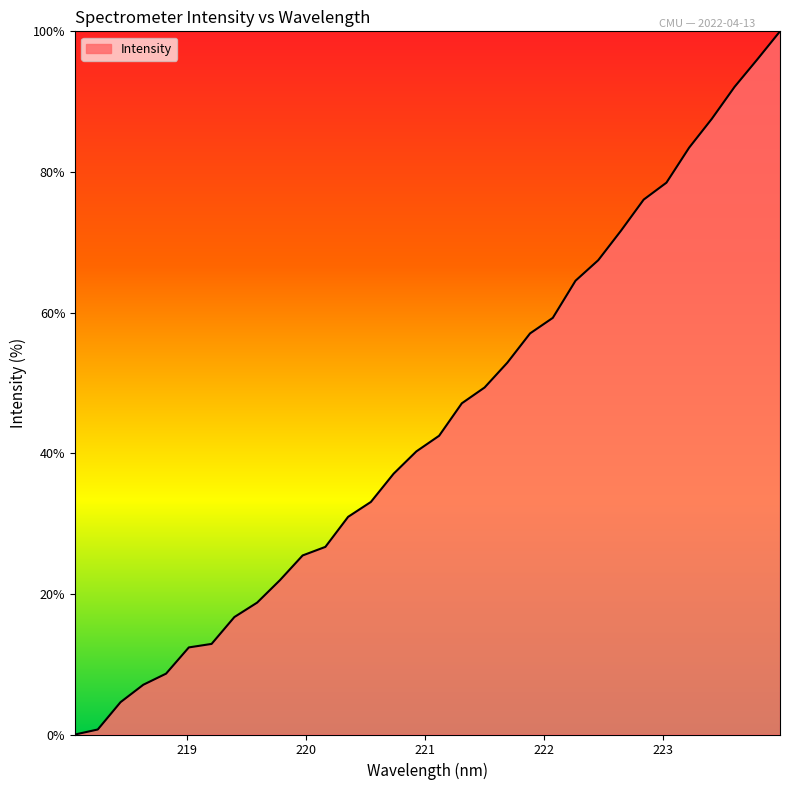

How many lines are shown in the chart?

1